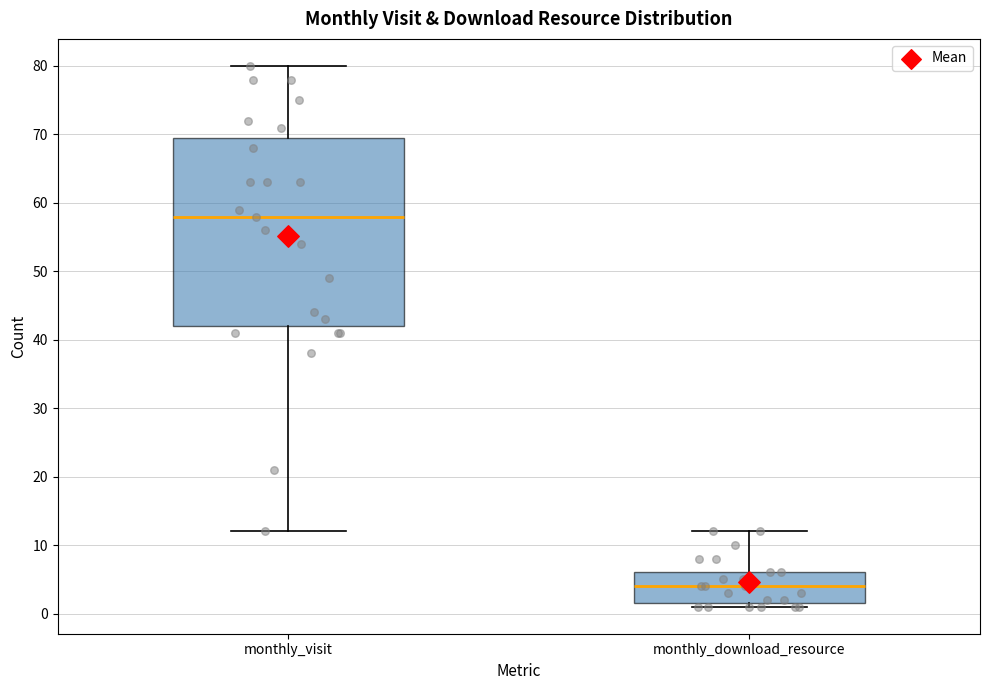

Which box's median line is the highest?

monthly_visit